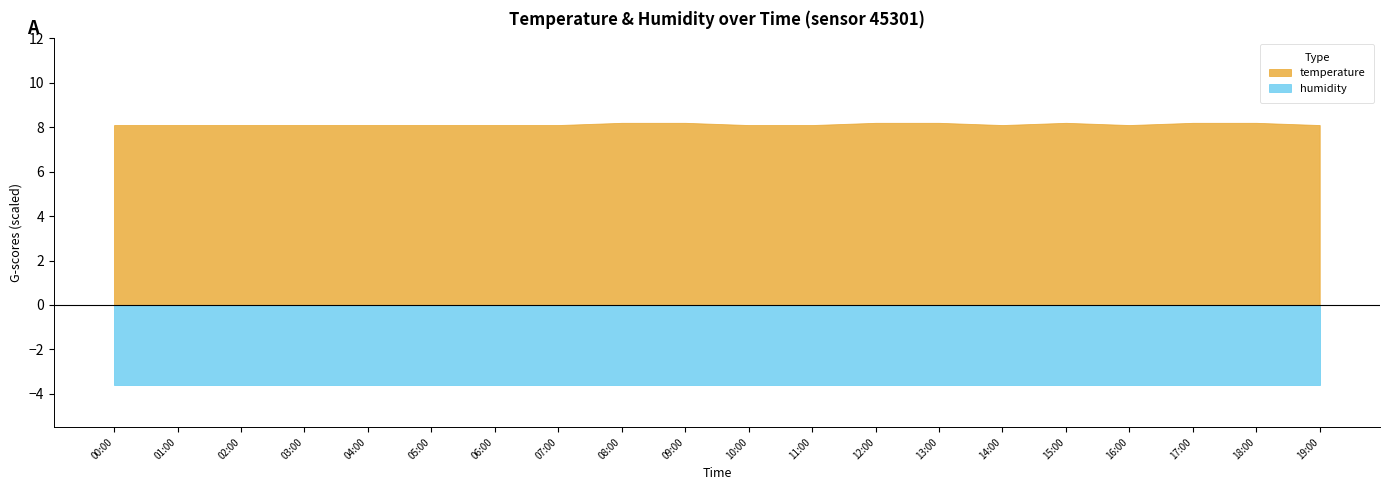

The value of humidity at 15:00 is 3.6. True or false?

True